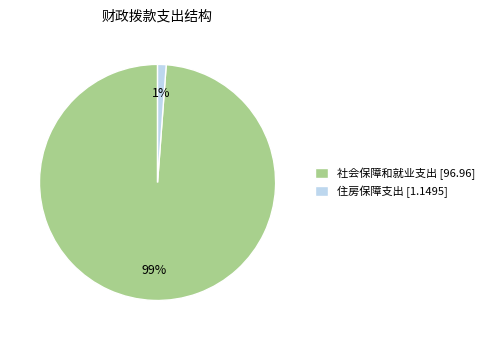

Combined, do 社会保障和就业支出 [96.96] and 住房保障支出 [1.1495] account for over 50%?

Yes